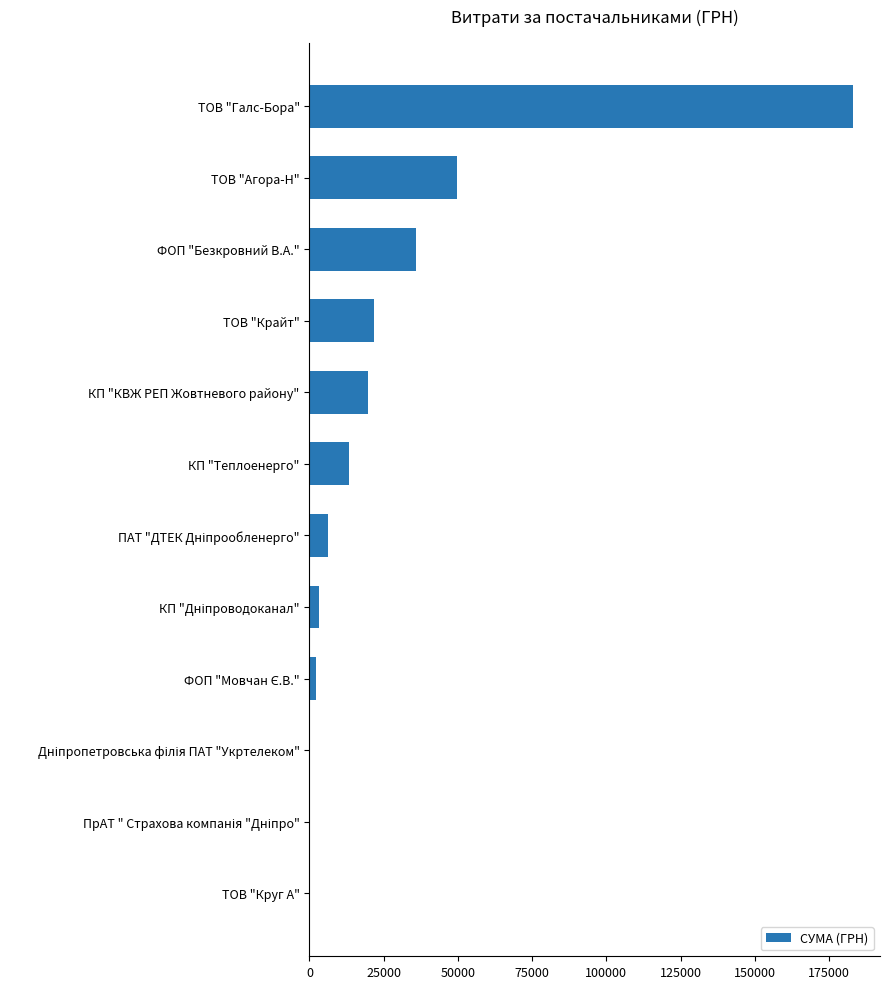

True or false: the data shows 59521.2 at ТОВ "Галс-Бора".

False